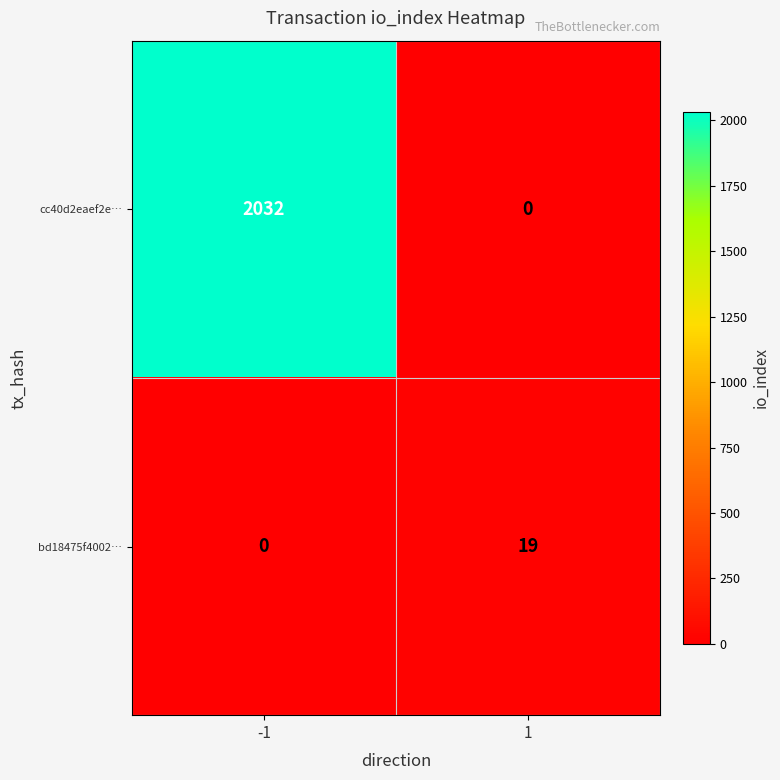

List the series in order of their overall mean, lowest first.

bd18475f4002…, cc40d2eaef2e…